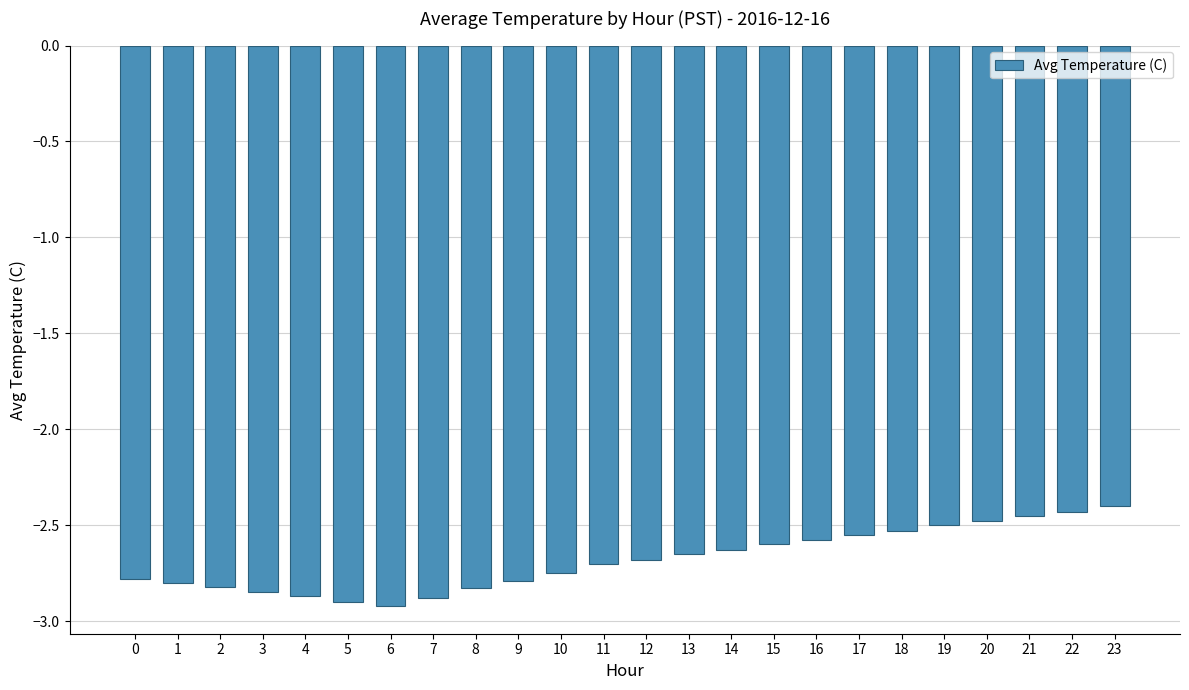

What is the difference between the values at 9 and 7?

0.1